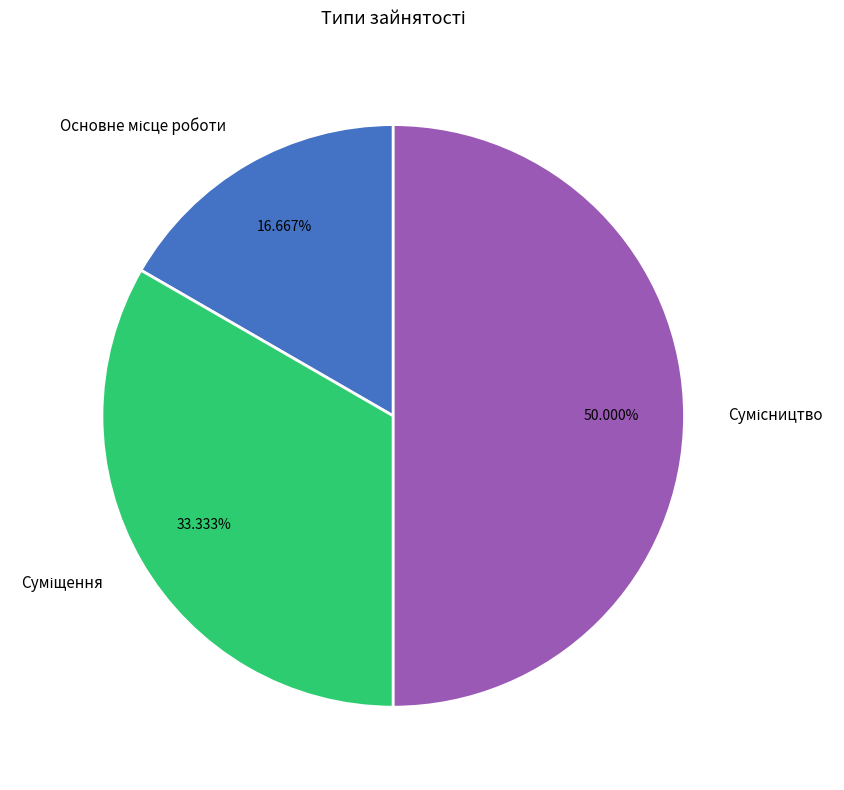

What is the smallest slice in the pie chart?

Основне місце роботи